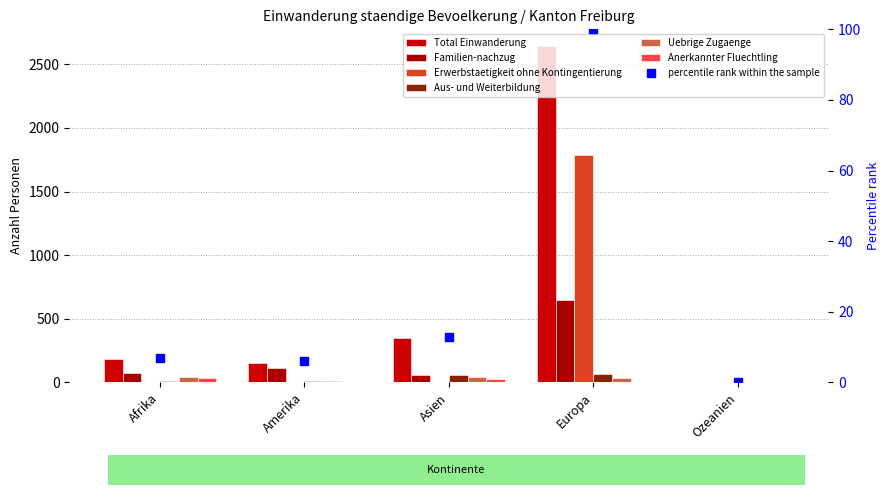

Which series has the widest spread of Y values?

Total Einwanderung